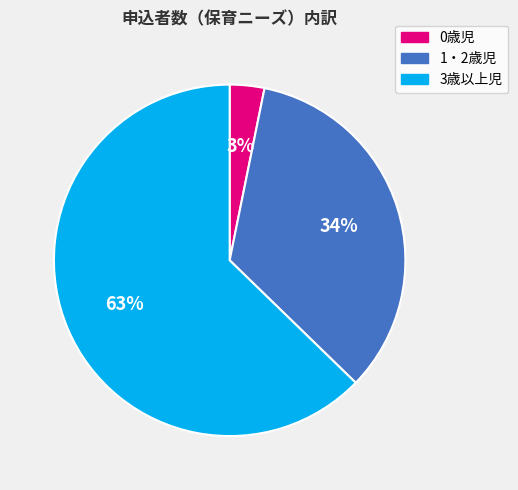

How many segments does this pie chart have?

3